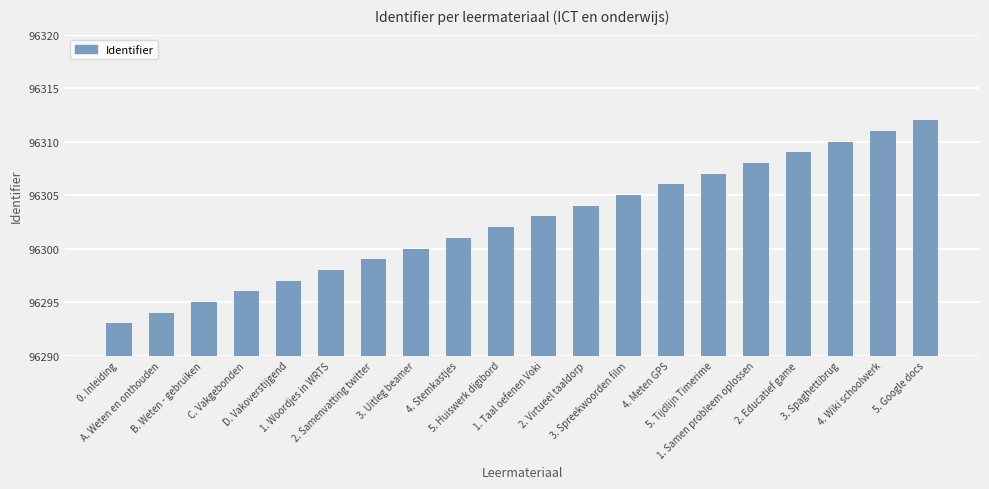

Reading left to right, list all the values displayed in this chart.

0. Inleiding=96293	A. Weten en onthouden=96294	B. Weten - gebruiken=96295	C. Vakgebonden=96296	D. Vakoverstijgend=96297	1. Woordjes in WRTS=96298	2. Samenvatting twitter=96299	3. Uitleg beamer=96300	4. Stemkastjes=96301	5. Huiswerk digibord=96302	1. Taal oefenen Voki=96303	2. Virtueel taaldorp=96304	3. Spreekwoorden film=96305	4. Meten GPS=96306	5. Tijdlijn Timerime=96307	1. Samen probleem oplossen=96308	2. Educatief game=96309	3. Spaghettibrug=96310	4. Wiki schoolwerk=96311	5. Google docs=96312